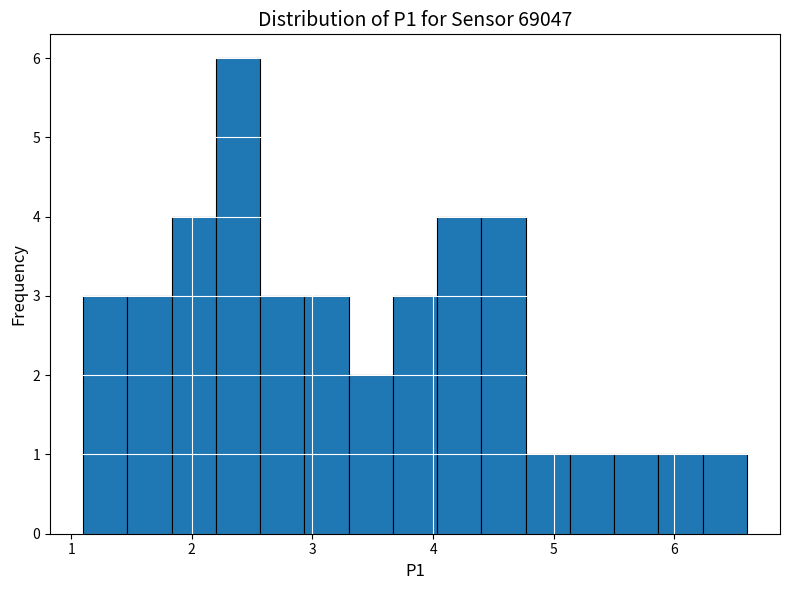

Read against the x-axis, roughly where is the centre of the tallest bar?

2.4